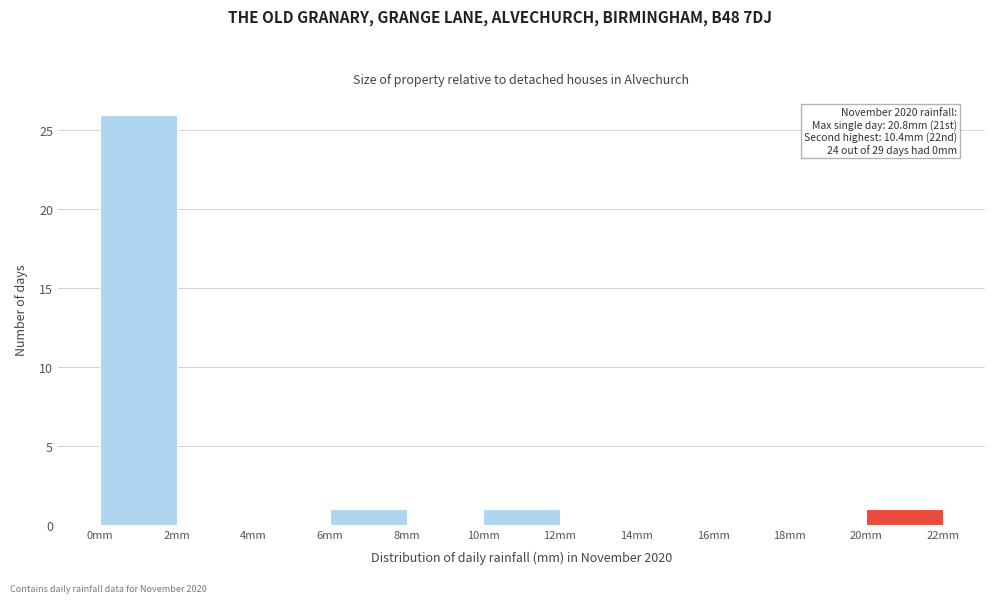

Which range on the x-axis has the tallest bar?

0 to 2